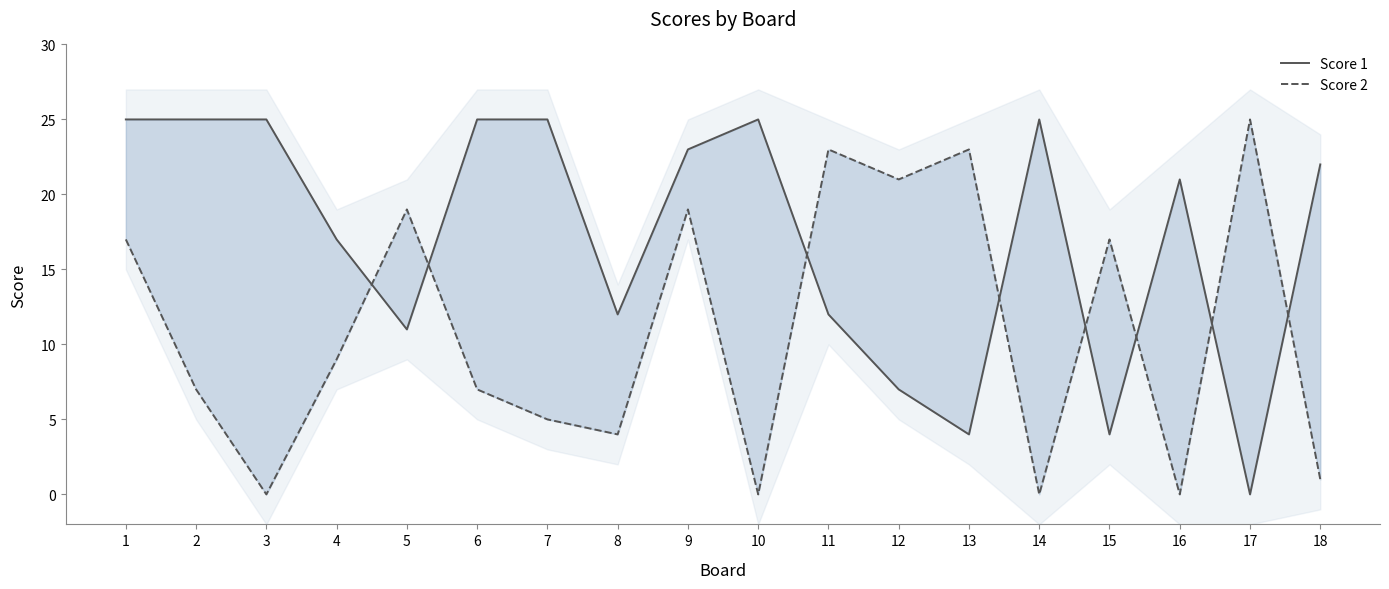

True or false: Score 2 has a value of -13 at 10.

False